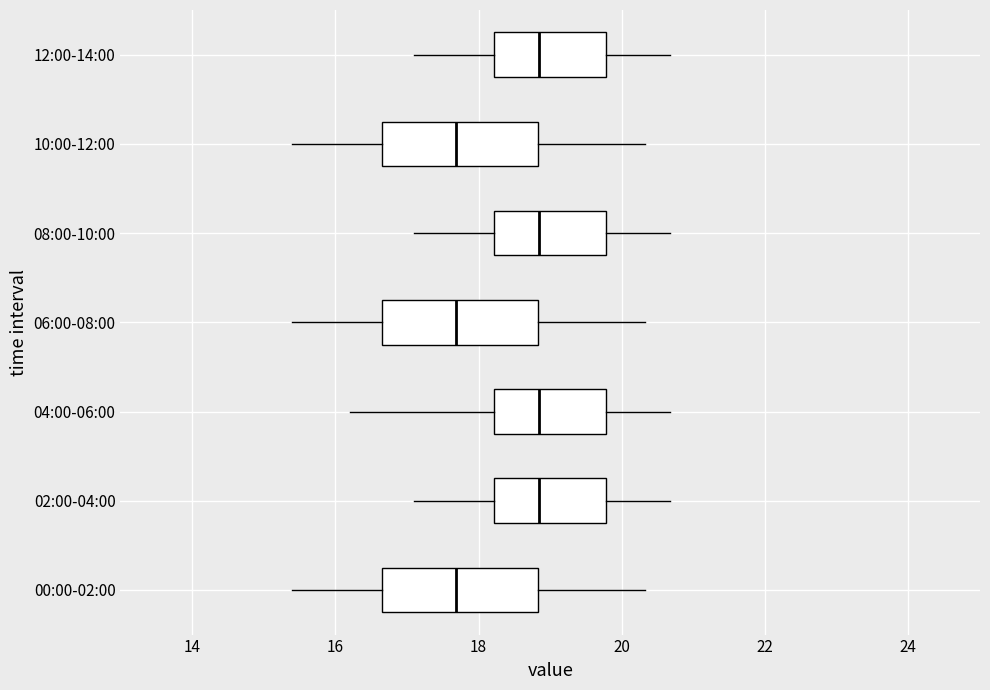

Where is the right edge of the box for 04:00-06:00 on the x-axis? The values are not printed on the chart, so give them approximately, as read against the axis.

19.8